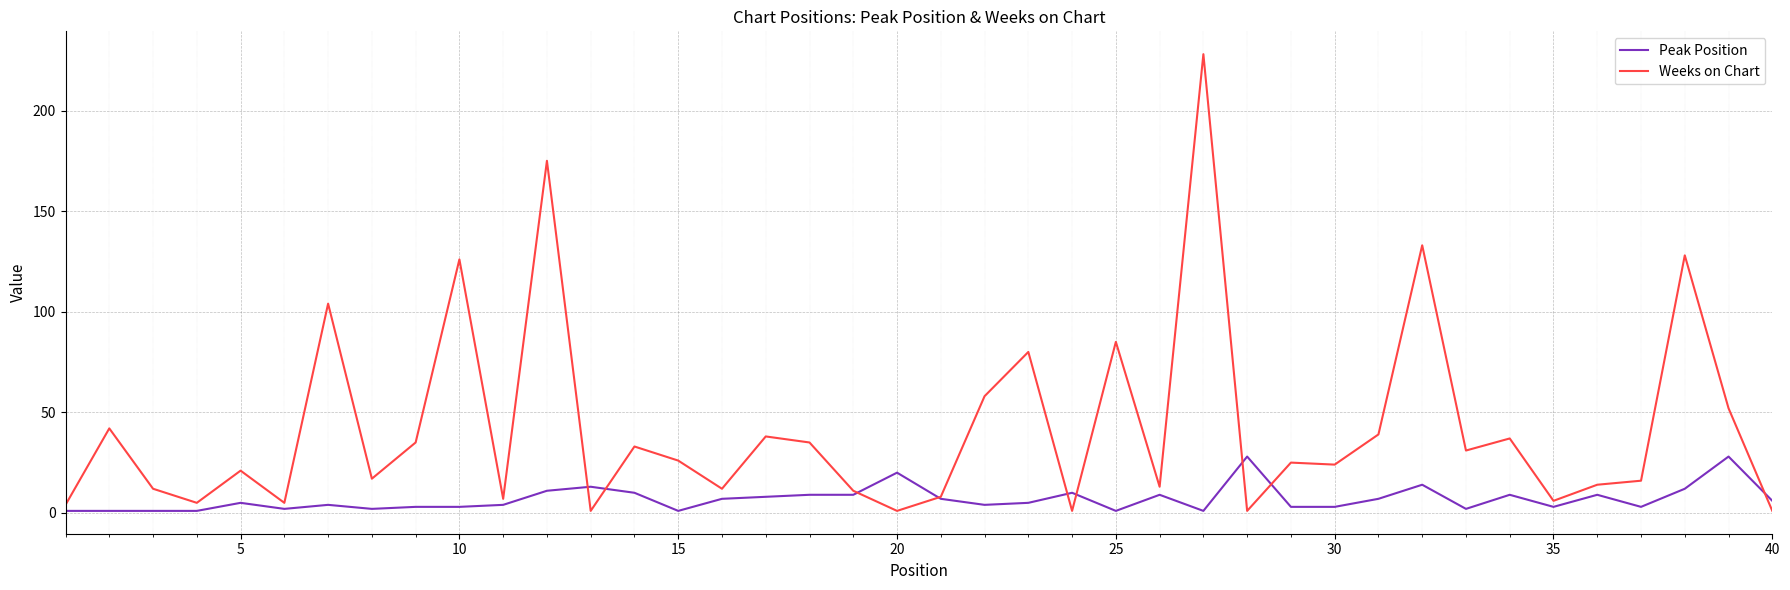

What is the greatest value displayed?

228